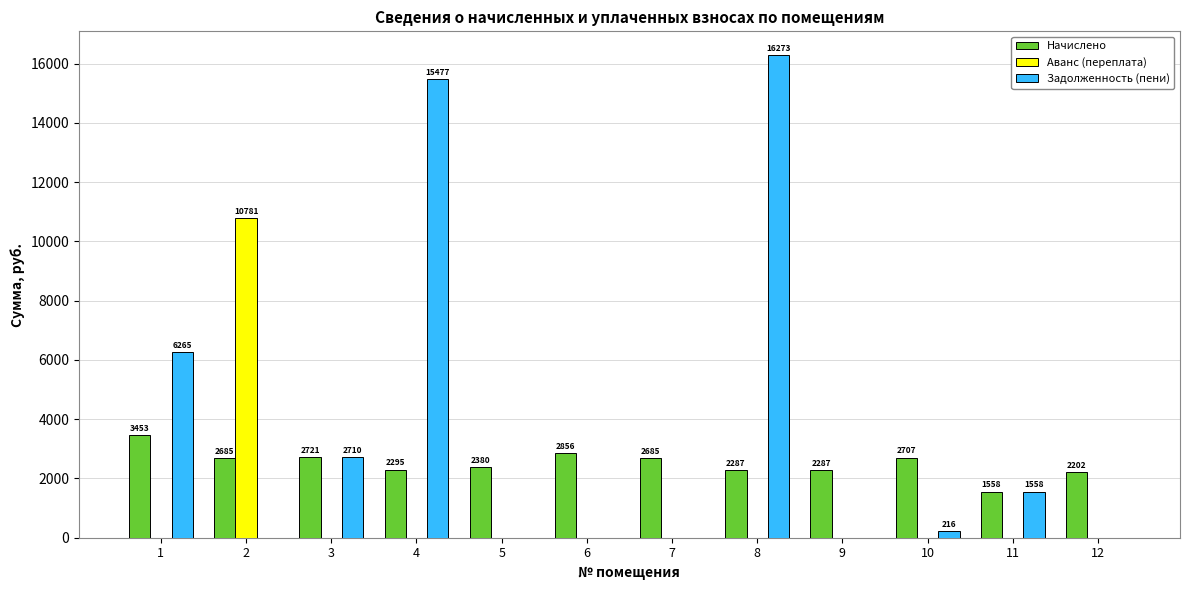

The Начислено series shows 2706.6 at 10. True or false?

True